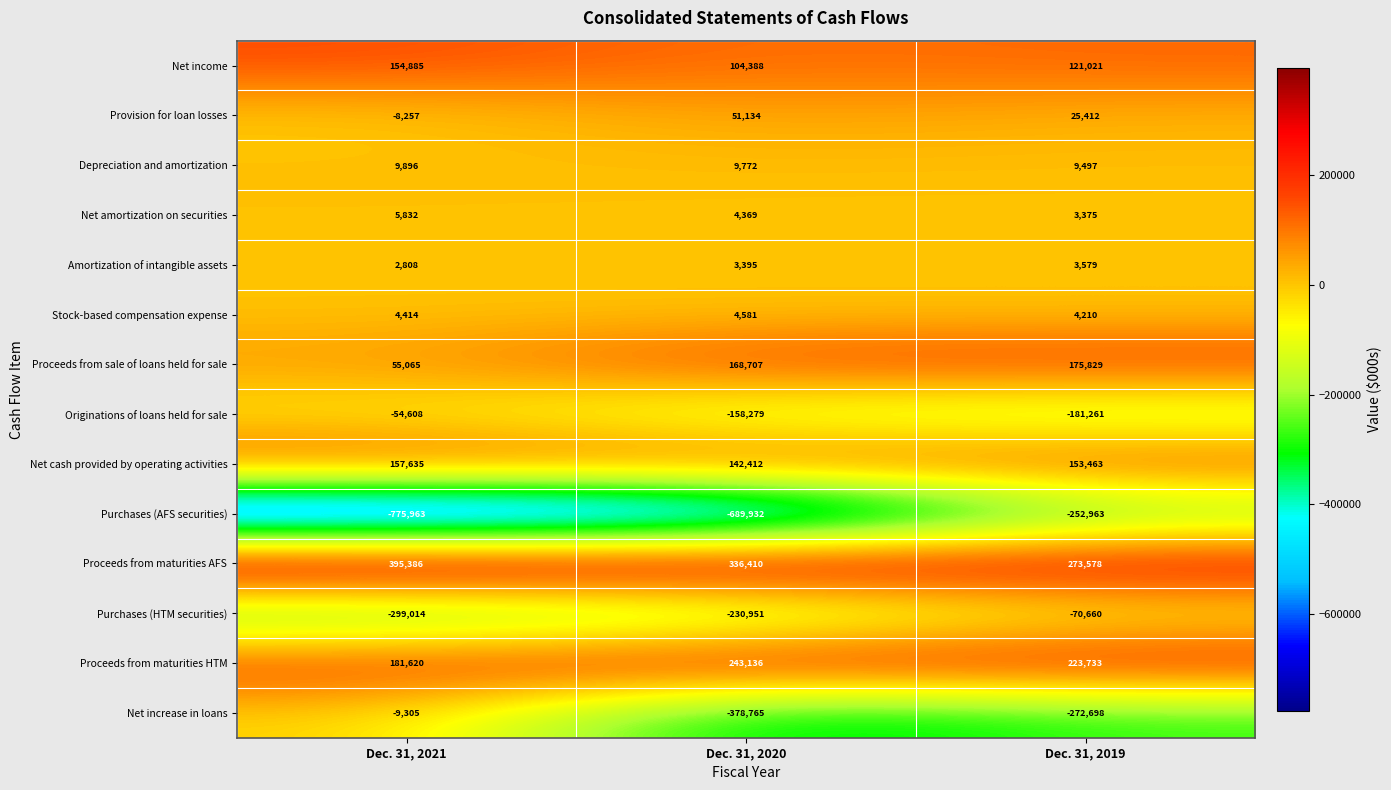

True or false: Net income has a value of 166698 at Dec. 31, 2019.

False